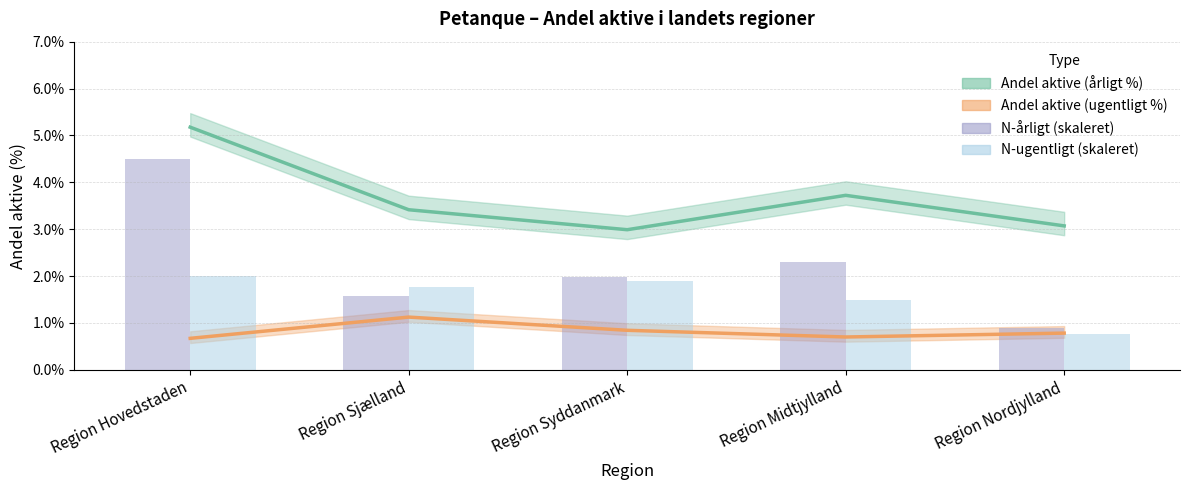

Which series changed the most between Region Hovedstaden and Region Midtjylland?

N-årligt (skaleret)